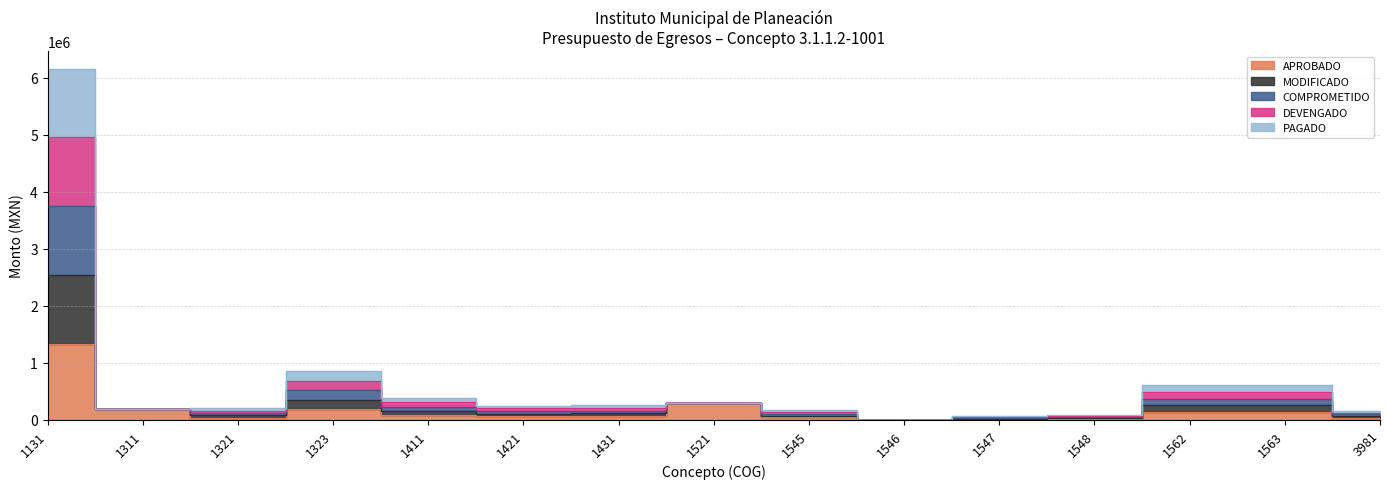

Which series changed the most between 1421 and 1521?

APROBADO